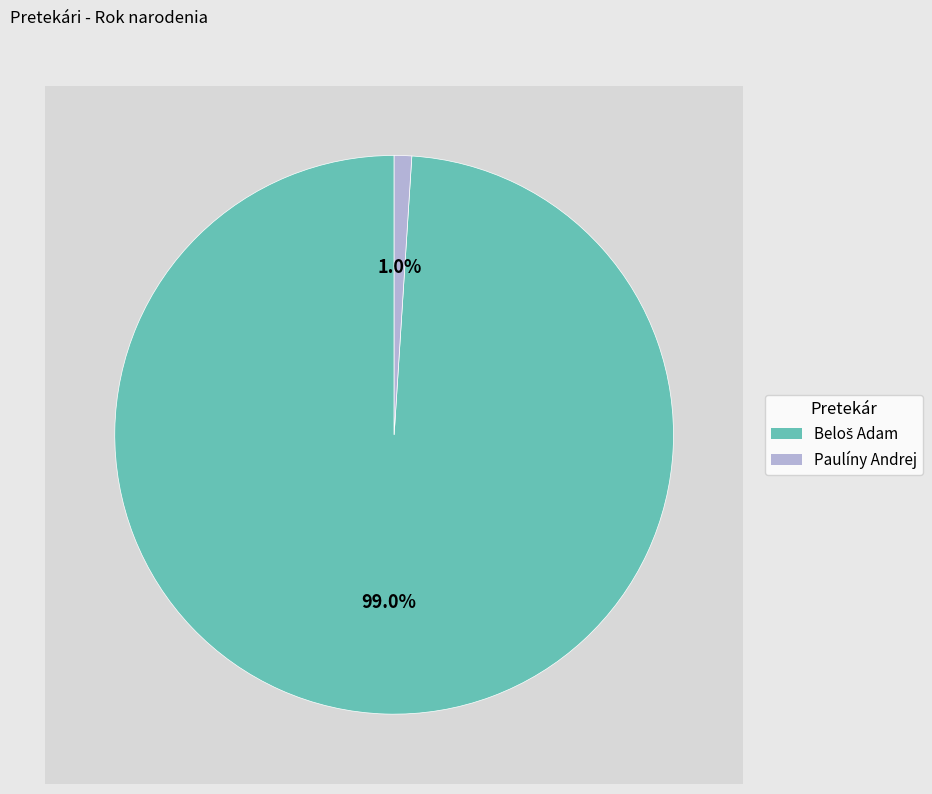

True or false: Beloš Adam accounts for 99% of the total.

True